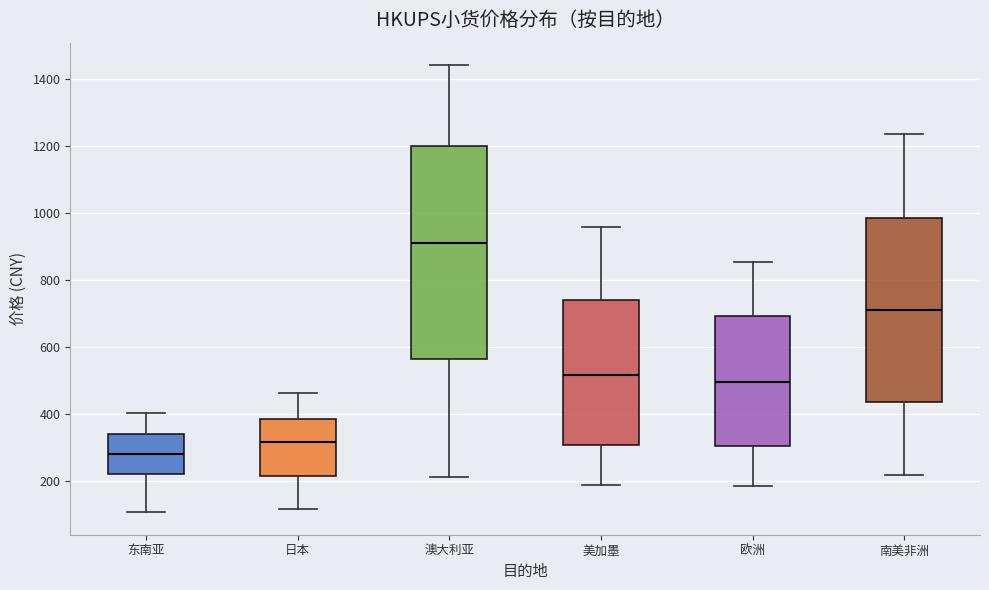

Which box is the tallest, from its lower edge to its upper edge?

澳大利亚